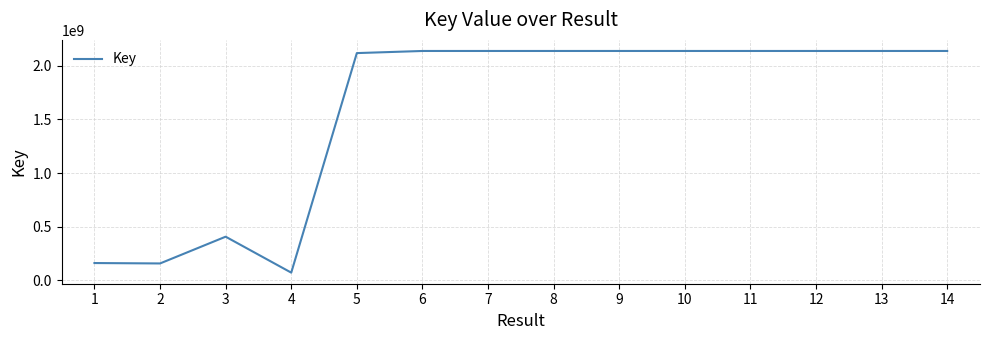

What is the minimum value shown in the chart?

72681830